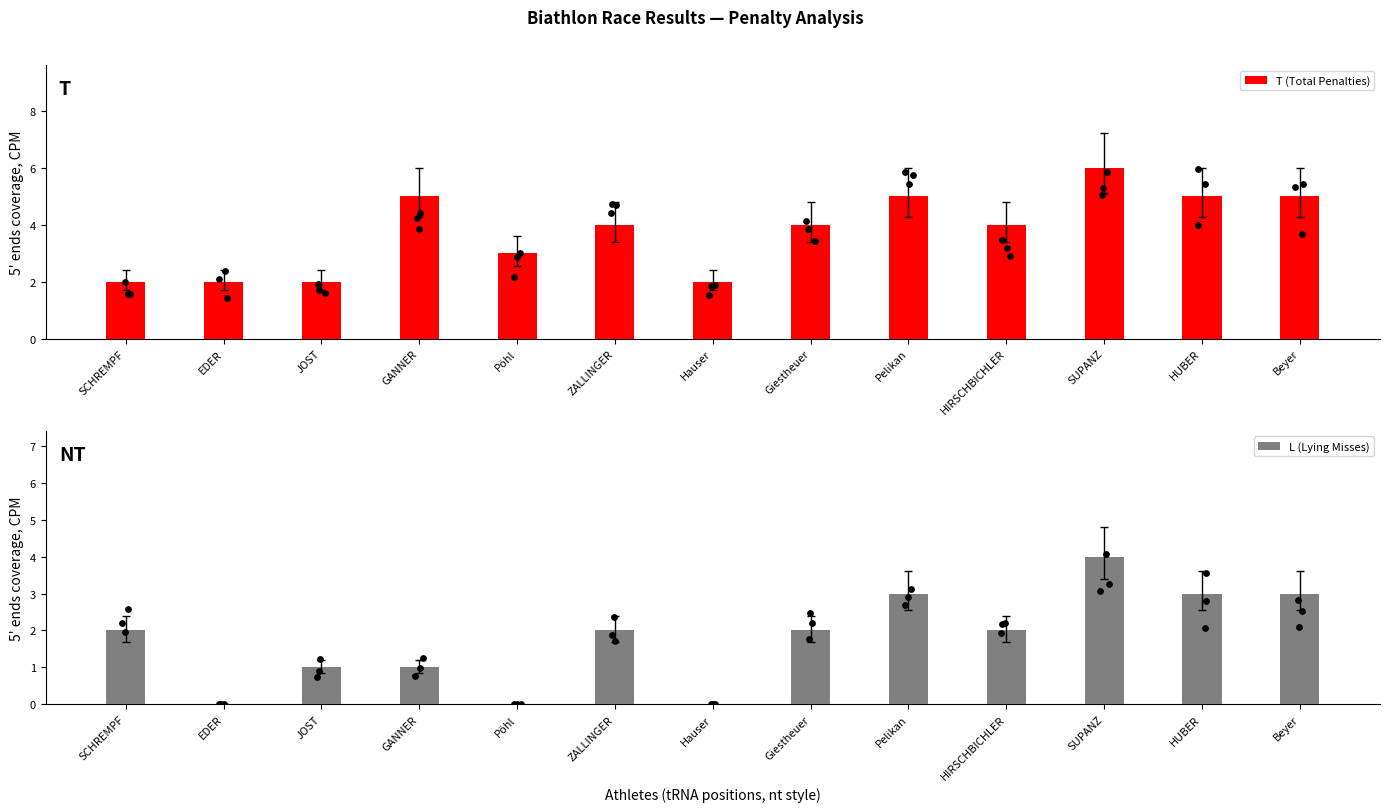

At which category is the sum across all series the highest?

SUPANZ